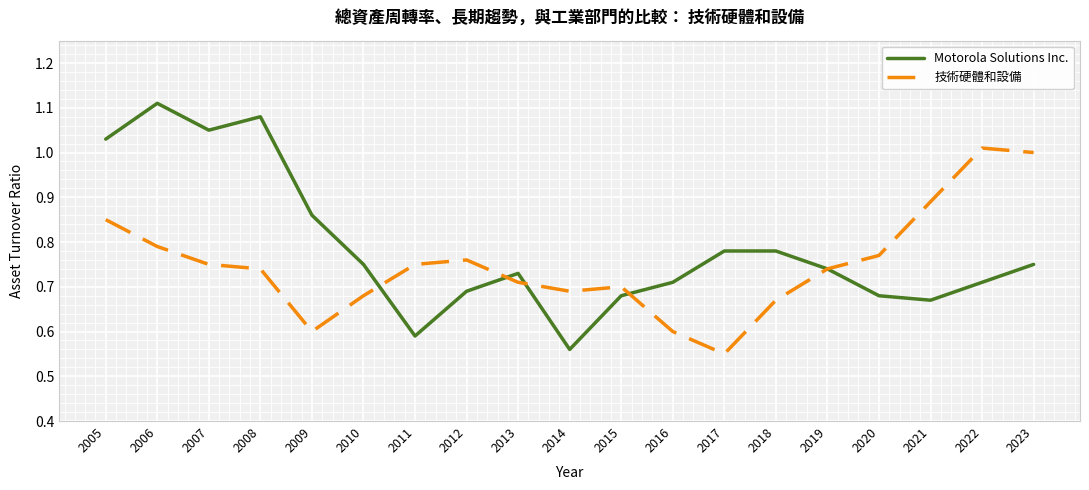

Is it true that Motorola Solutions Inc. equals 0.4 at 2020?

False